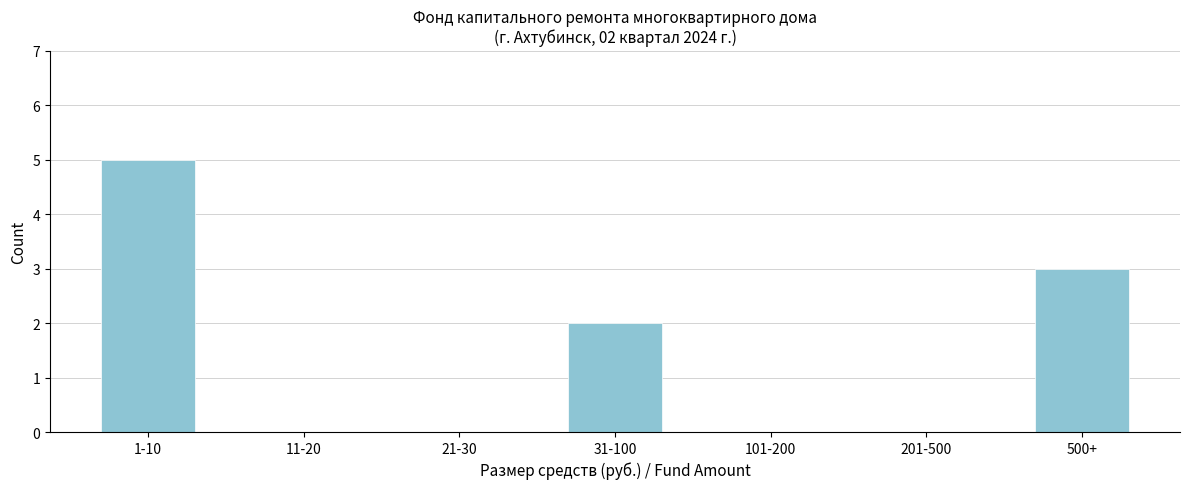

Reading left to right, extract all data points from this chart.

1-10=5	11-20=0	21-30=0	31-100=2	101-200=0	201-500=0	500+=3